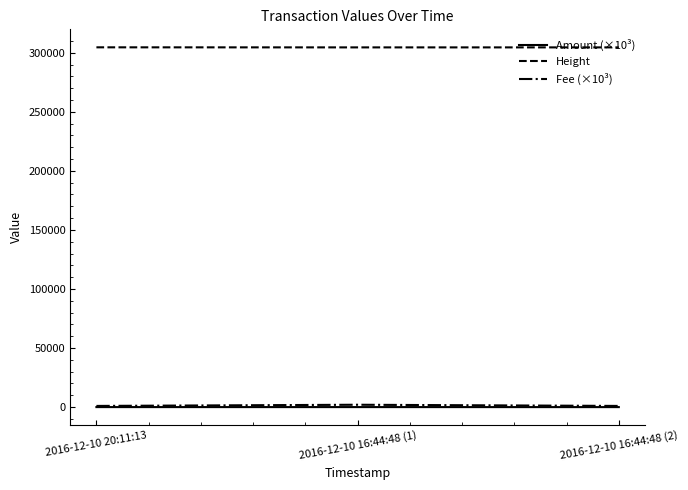

Which series has the largest total across all categories?

Height